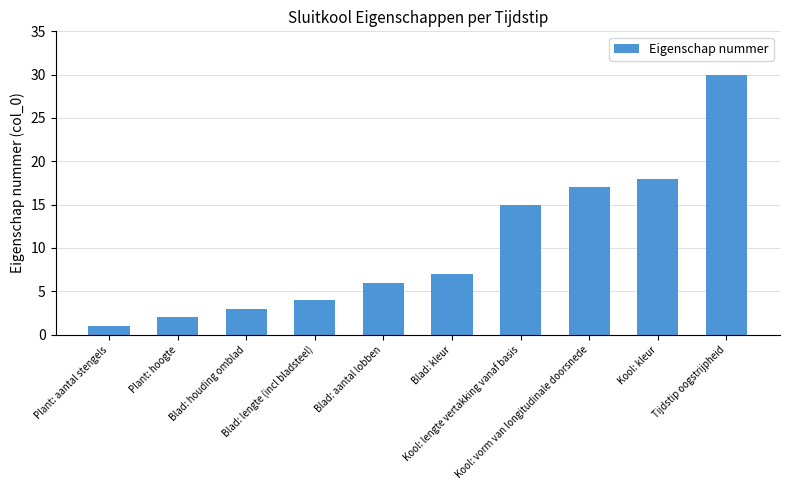

What is the difference between the maximum and second lowest values?

28